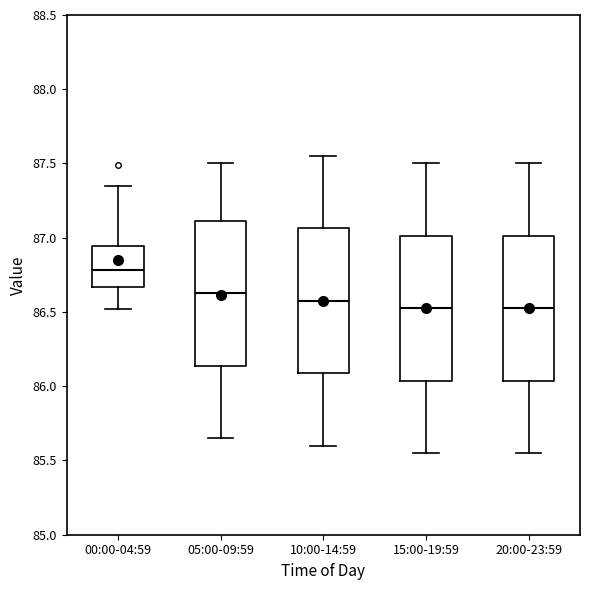

Reading left to right, read every box against the y-axis: the position of its median line, the range the box covers, and the ends of its whiskers. The values are not printed on the chart, so give them approximately, as read against the axis.

00:00-04:59: median 86.80, box 86.65 to 86.95, whiskers 86.50 to 87.35
05:00-09:59: median 86.65, box 86.15 to 87.10, whiskers 85.65 to 87.50
10:00-14:59: median 86.60, box 86.10 to 87.05, whiskers 85.60 to 87.55
15:00-19:59: median 86.55, box 86.05 to 87.00, whiskers 85.55 to 87.50
20:00-23:59: median 86.55, box 86.05 to 87.00, whiskers 85.55 to 87.50